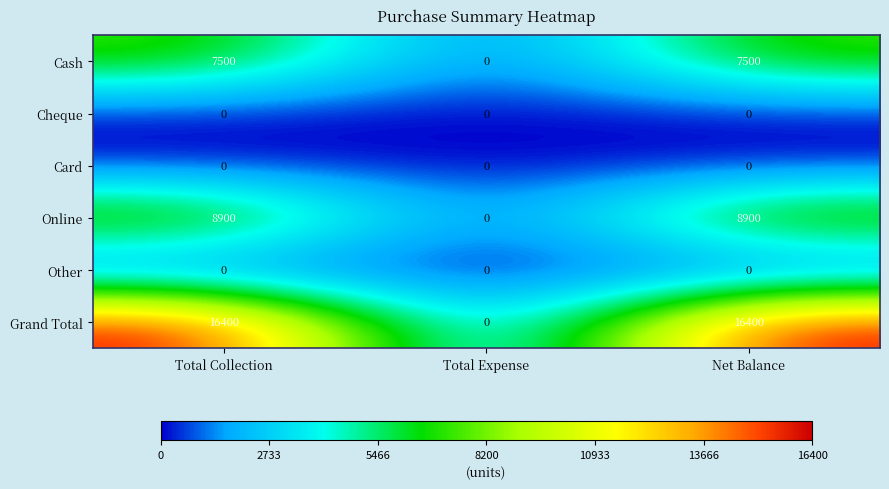

Which series has the largest total across all categories?

Grand Total